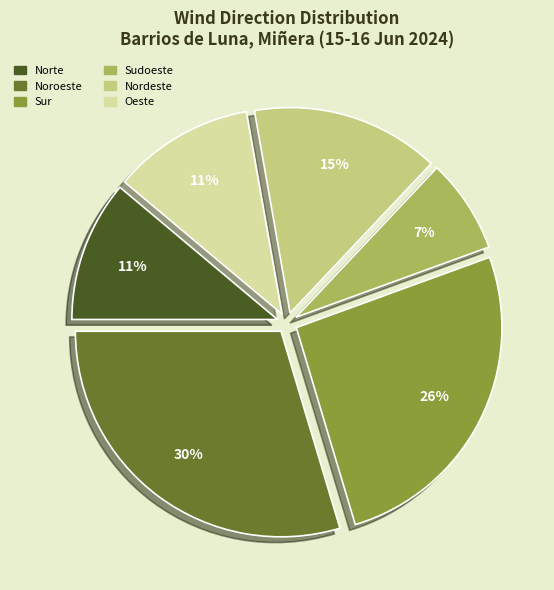

Does Noroeste account for over 50% of the chart?

No